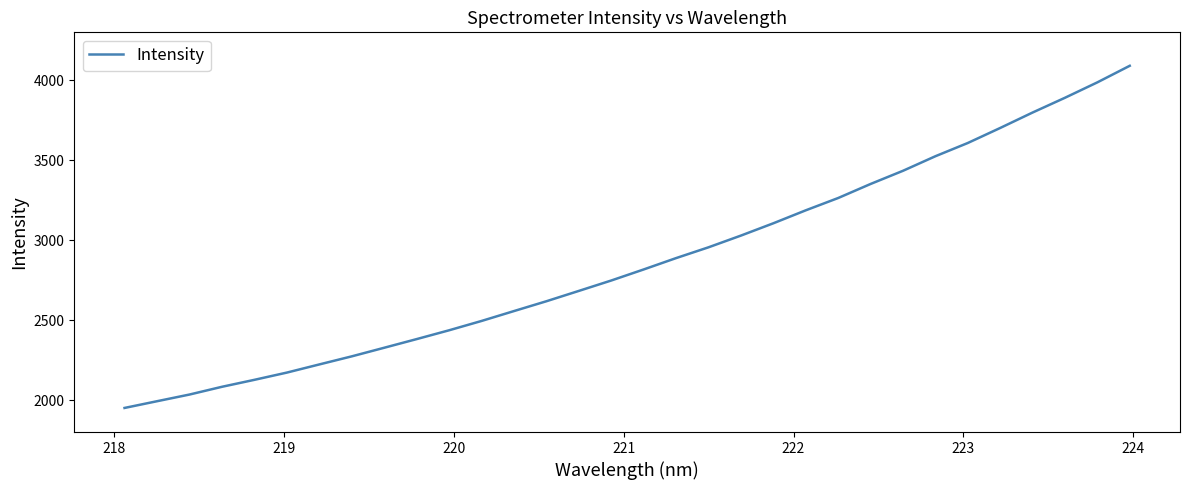

How many lines are shown in the chart?

1